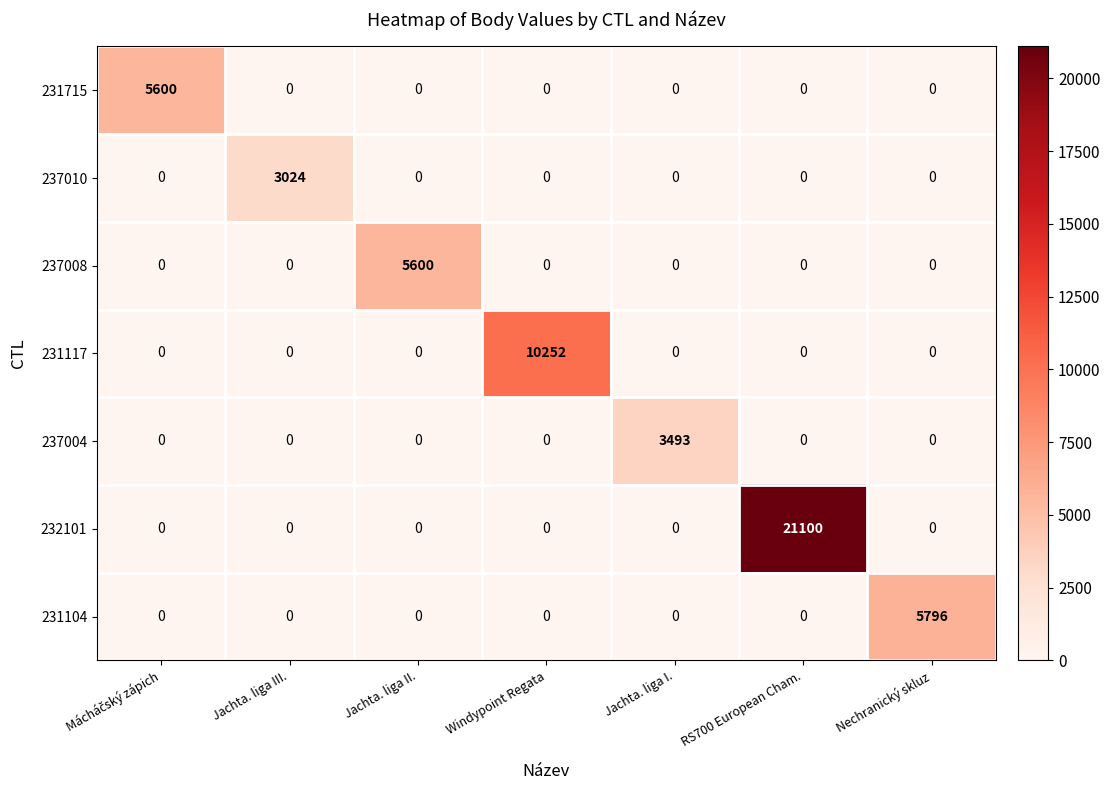

Is it true that 231104 equals 0 at Jachta. liga III.?

True